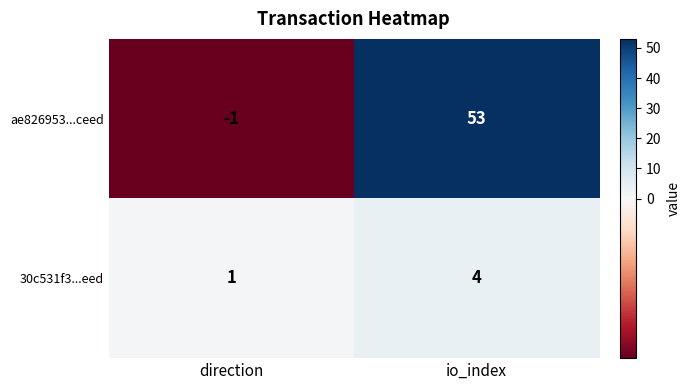

How many series are shown in this chart?

2